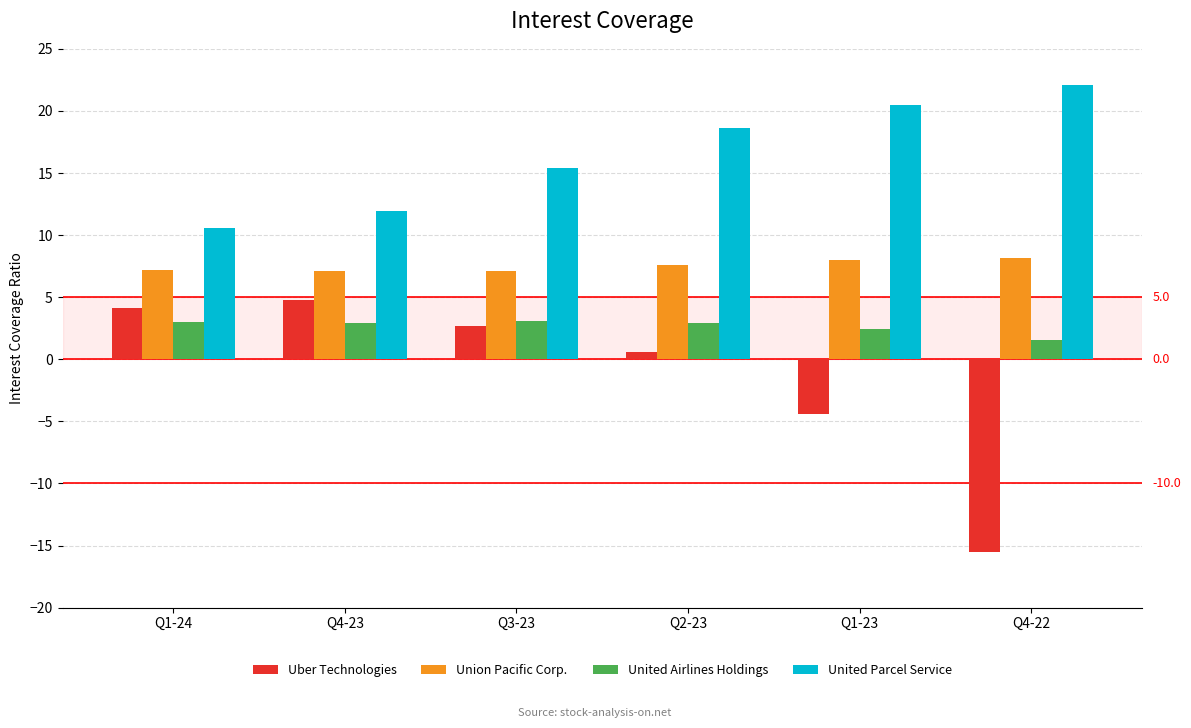

What is the label of the 5th bar from the right?

Q4-23